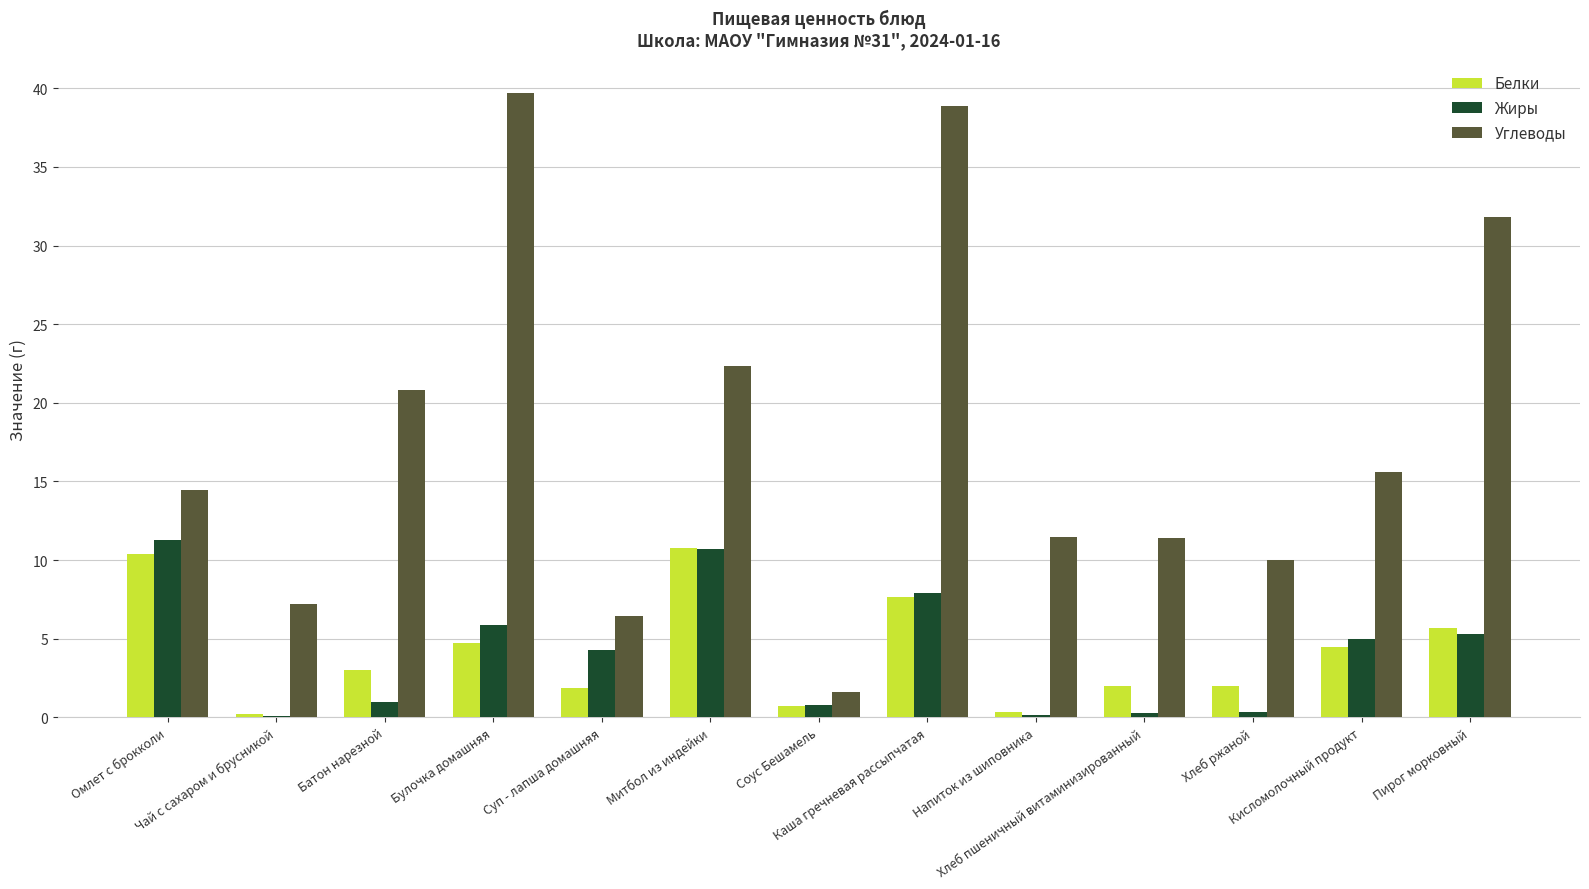

What is the sum of all Жиры values?

52.9